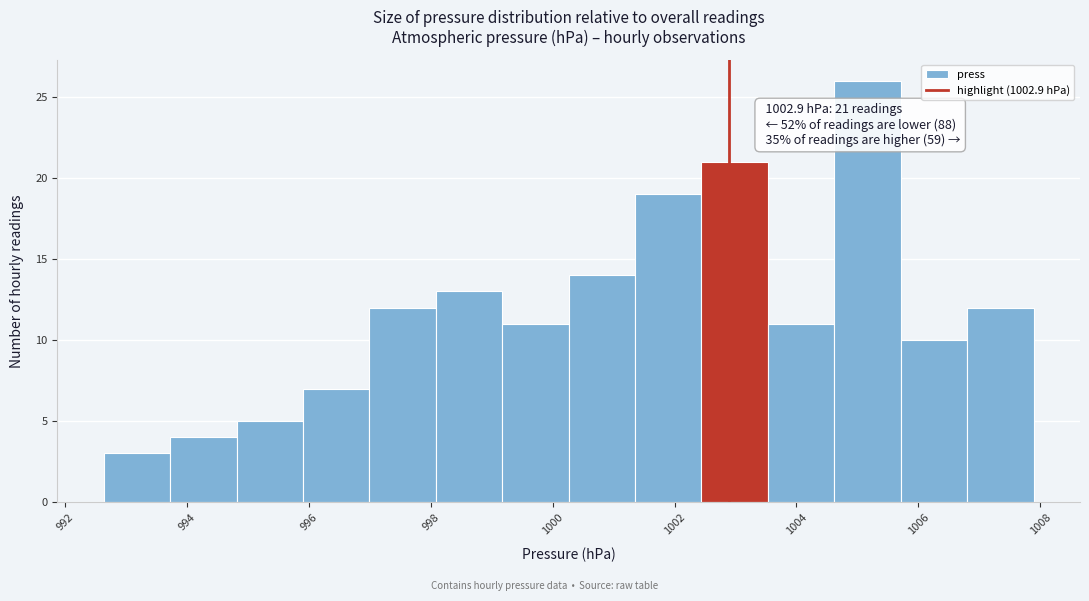

Which range on the x-axis has the tallest bar?

1004.6 to 1005.8